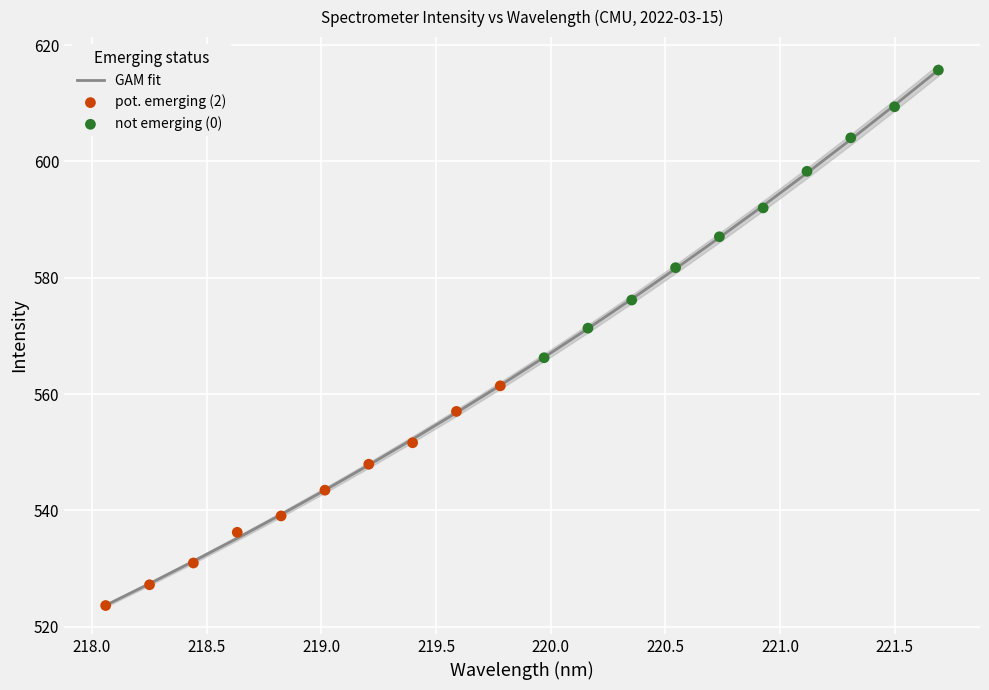

What is the change in value from 219.9712 to 221.3083?

+37.5